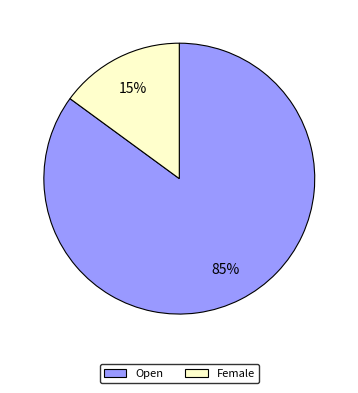

The Open slice represents 72% of the pie. True or false?

False